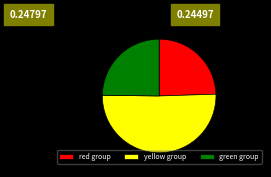

Which slice is the largest?

yellow group